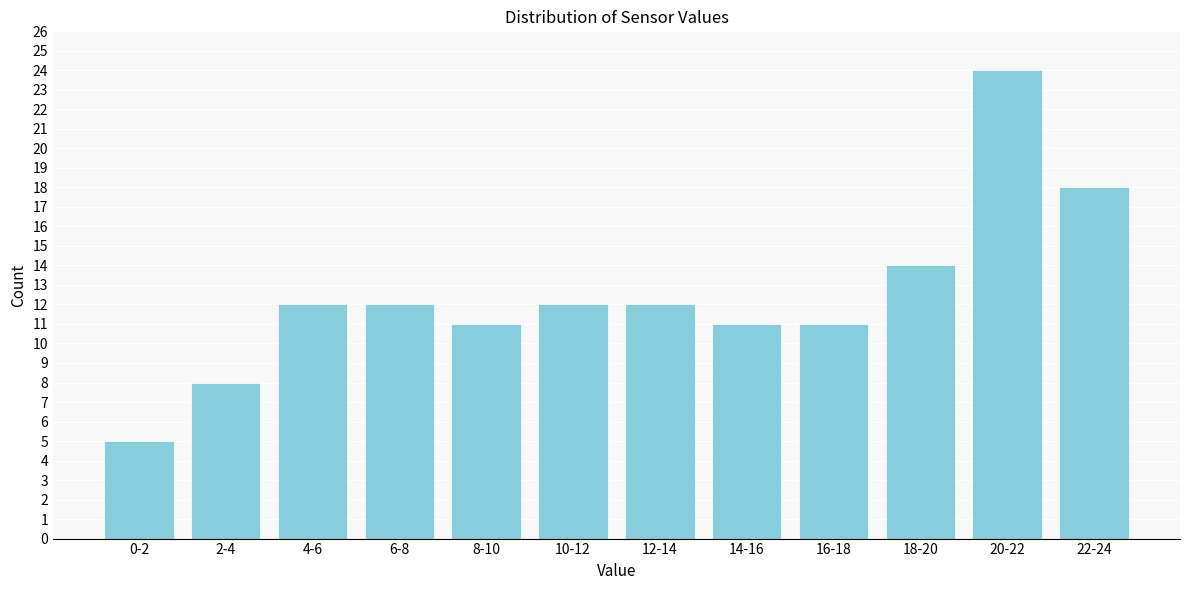

Reading left to right, transcribe all the data shown in this chart.

5	8	12	12	11	12	12	11	11	14	24	18